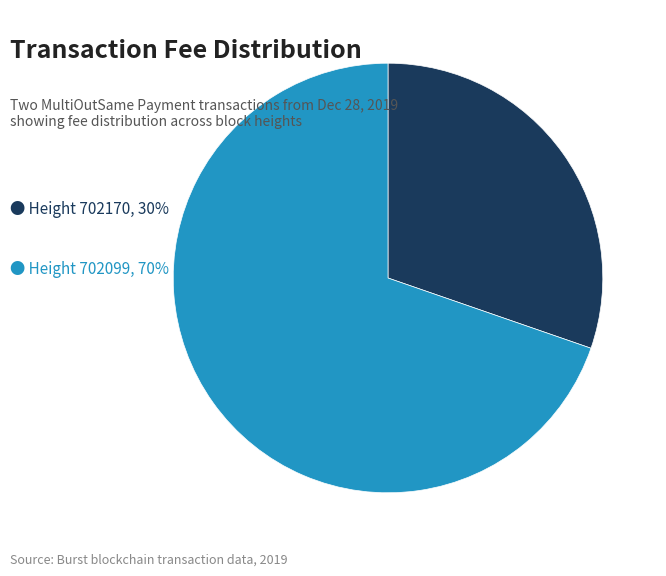

Which category accounts for the majority?

702099